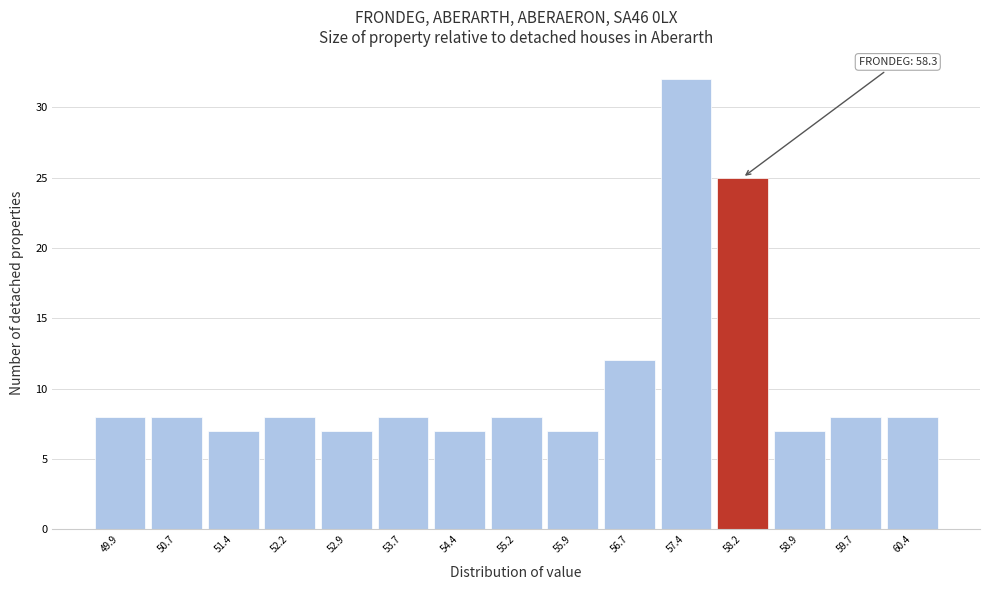

Reading right to left, transcribe all the data shown in this chart.

8	8	7	25	32	12	7	8	7	8	7	8	7	8	8